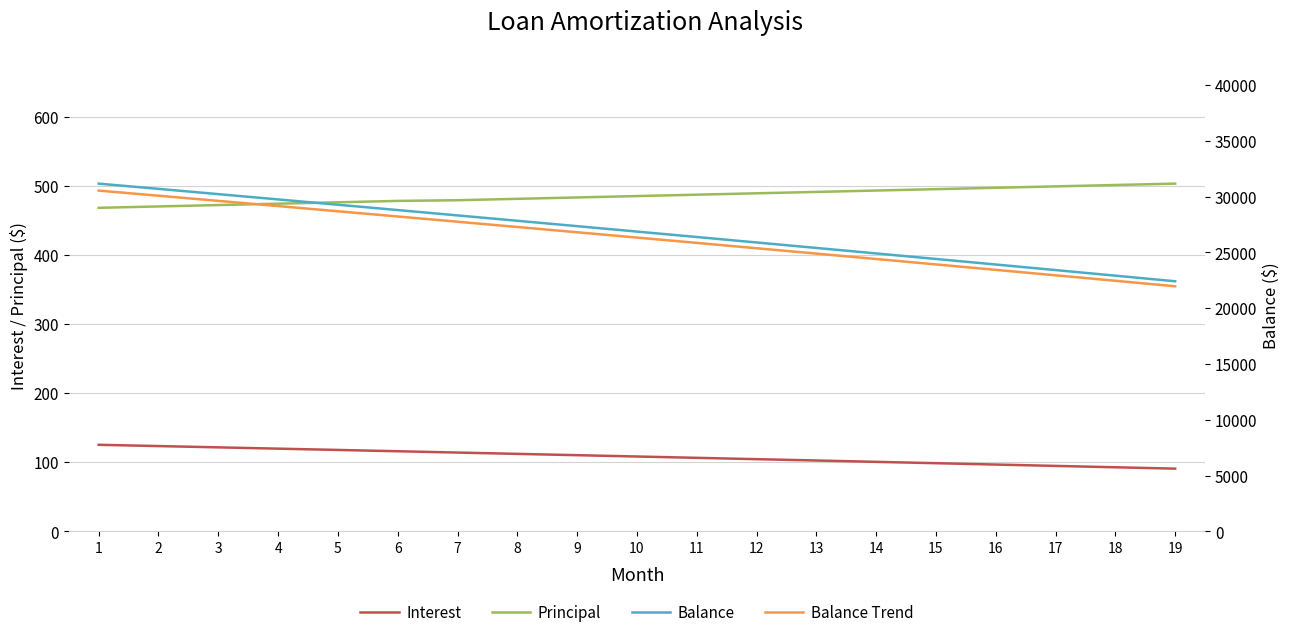

Rank the series by their maximum value, from lowest to highest.

Interest, Principal, Balance Trend, Balance